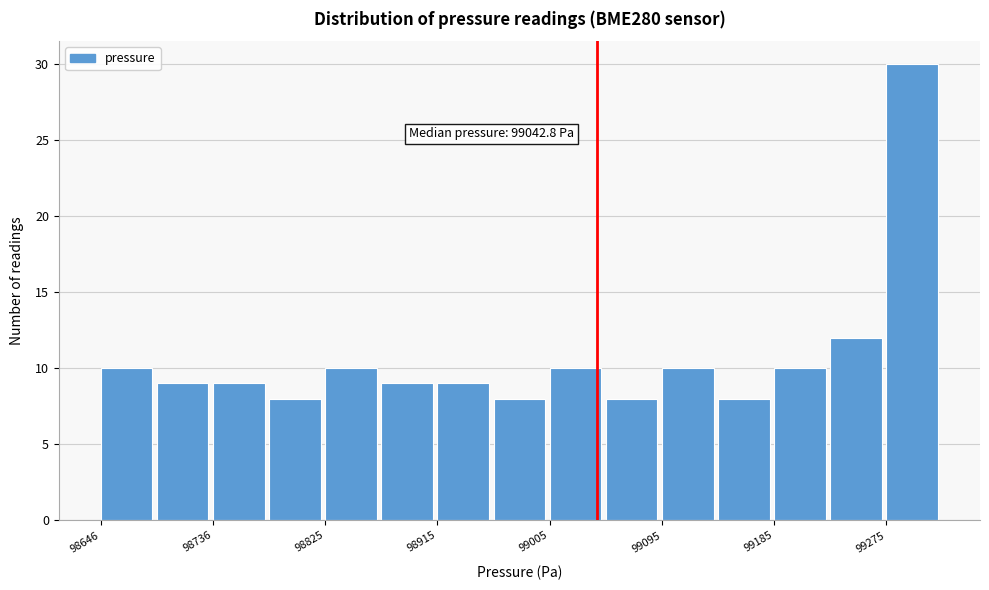

Which range on the x-axis has the tallest bar?

99270 to 99320